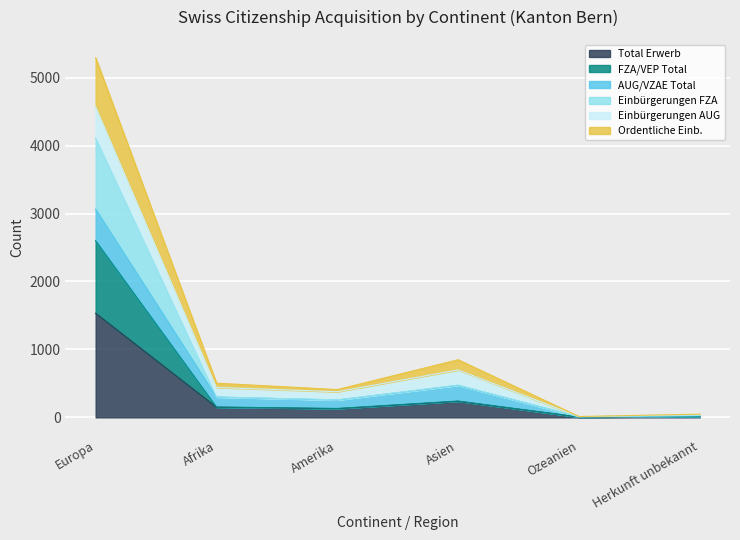

What is the highest value of the Total Erwerb series?

1532